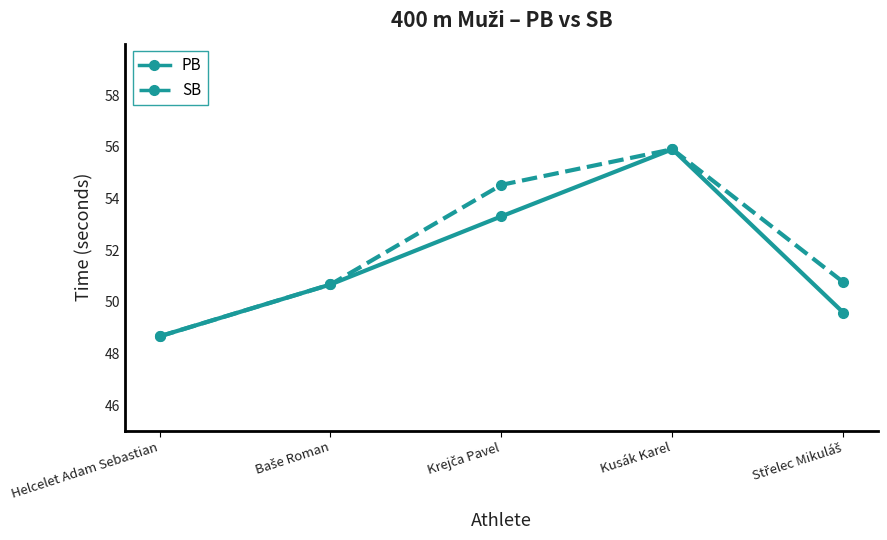

What is the lowest value of the SB series?

48.7